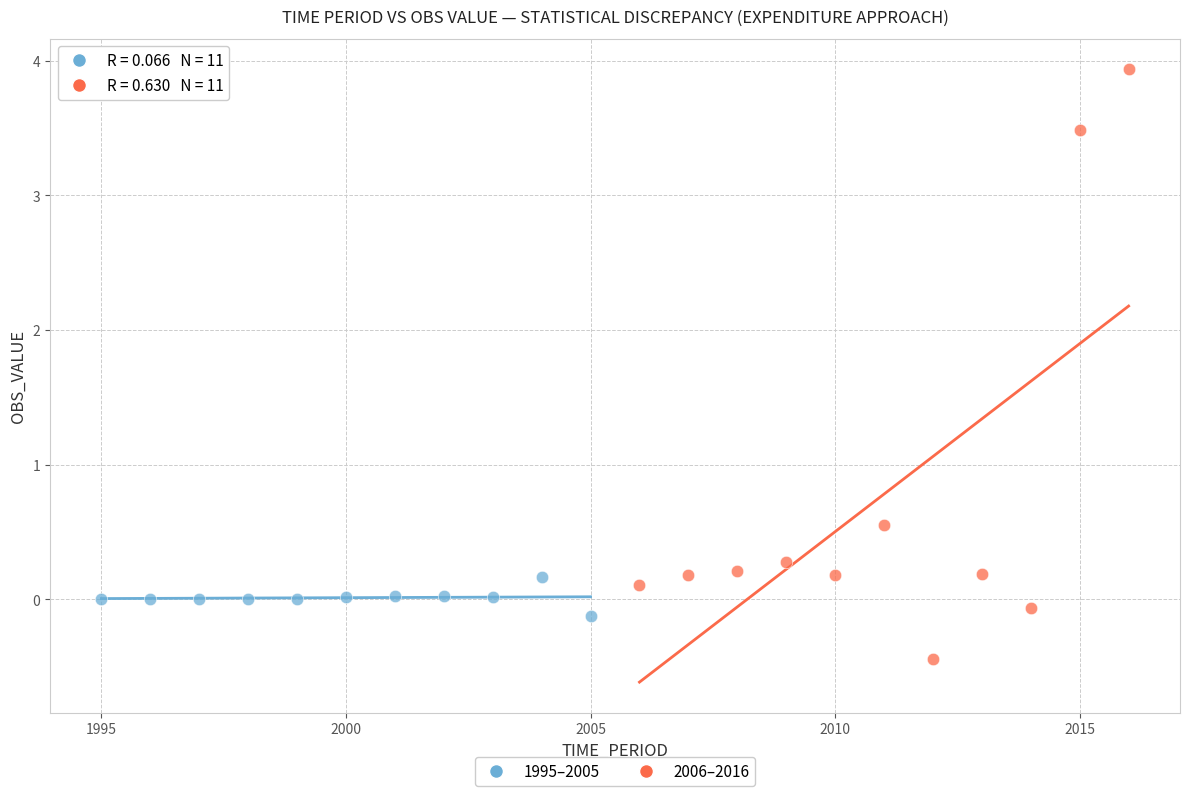

Which series contains the highest Y value?

2006–2016